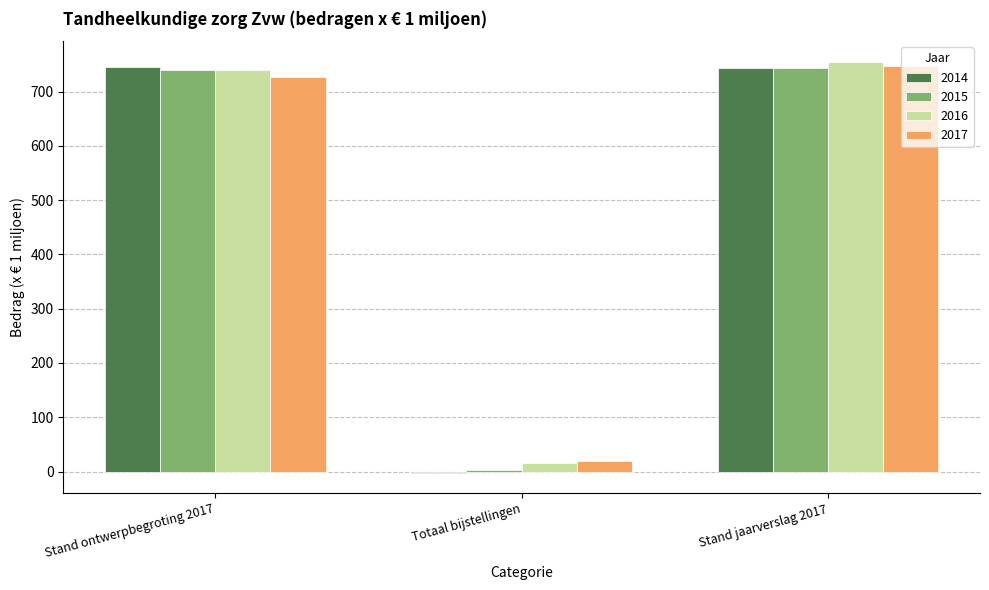

Are the bars grouped side by side (vs. stacked)?

Yes